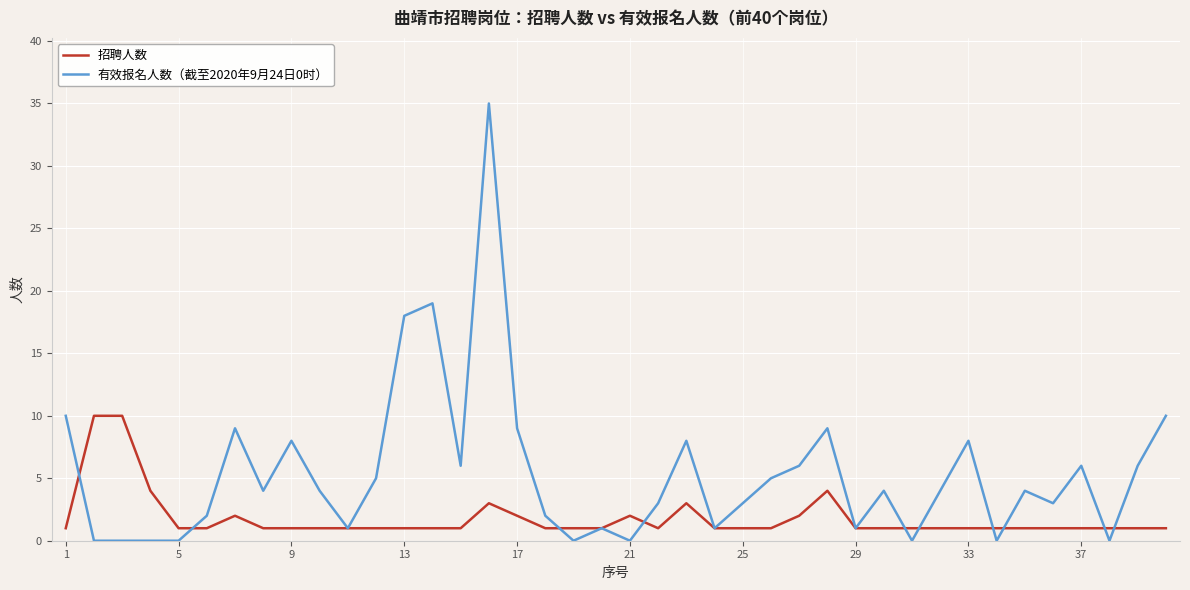

Which series has the largest range (max minus min)?

有效报名人数（截至2020年9月24日0时）